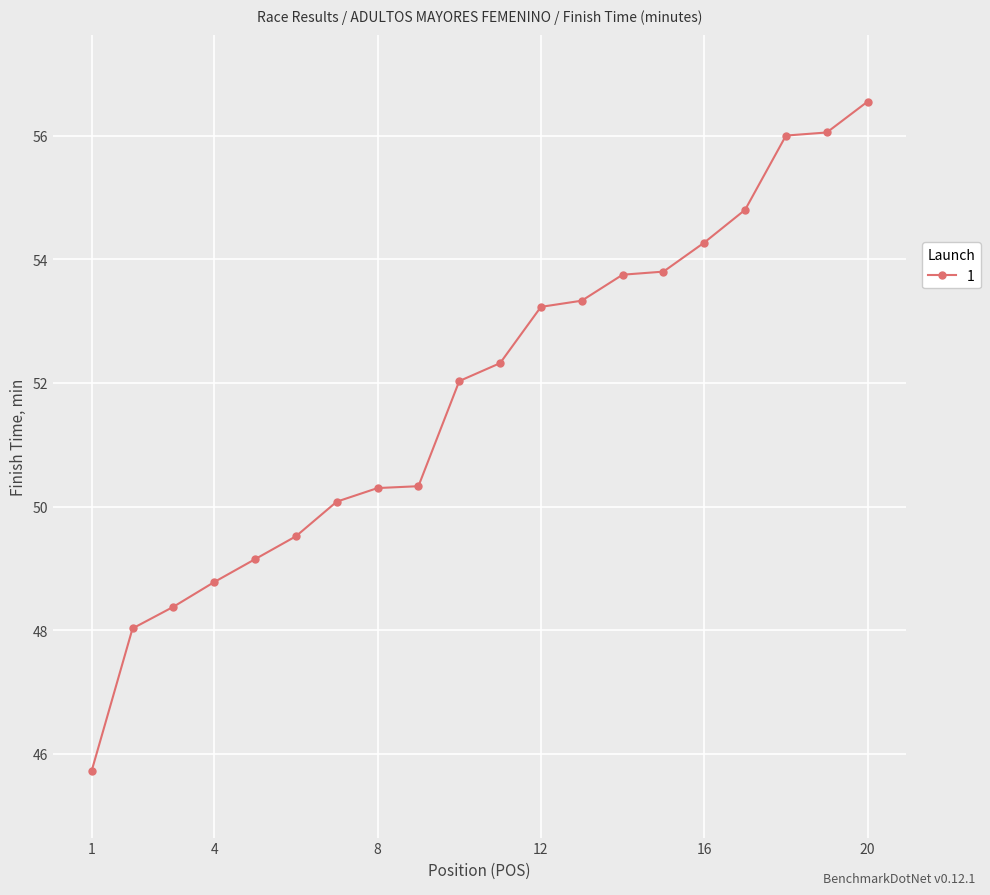

What is the sum of all values?

1036.4